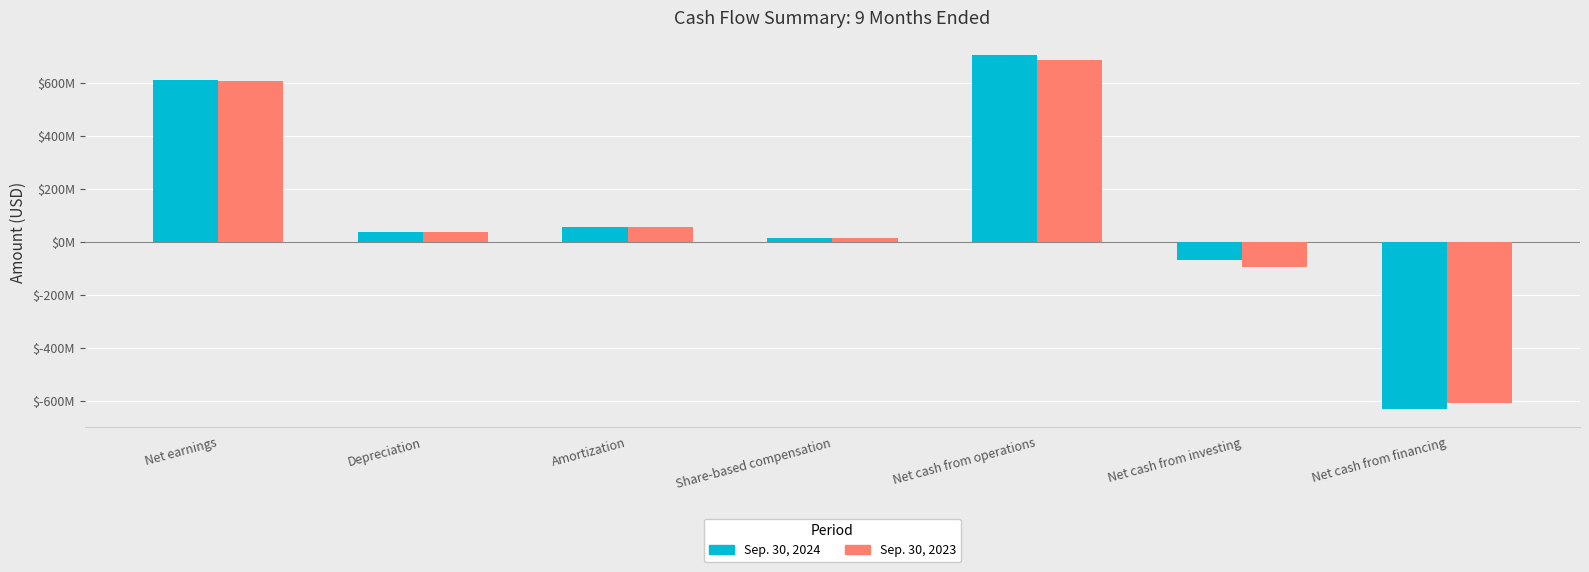

What are all the series names shown in the legend?

Sep. 30, 2024, Sep. 30, 2023